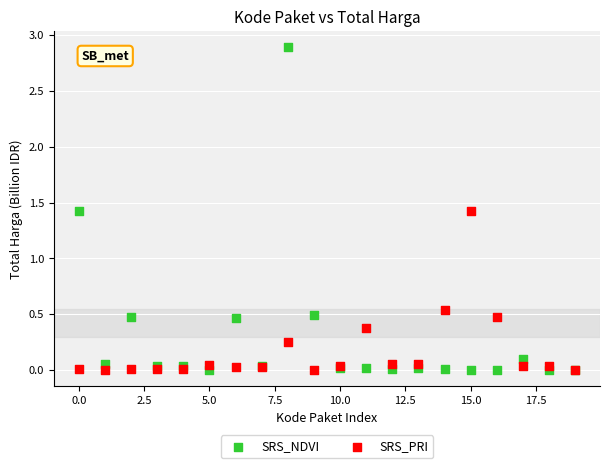

Which series reaches the maximum Y coordinate?

SRS_NDVI